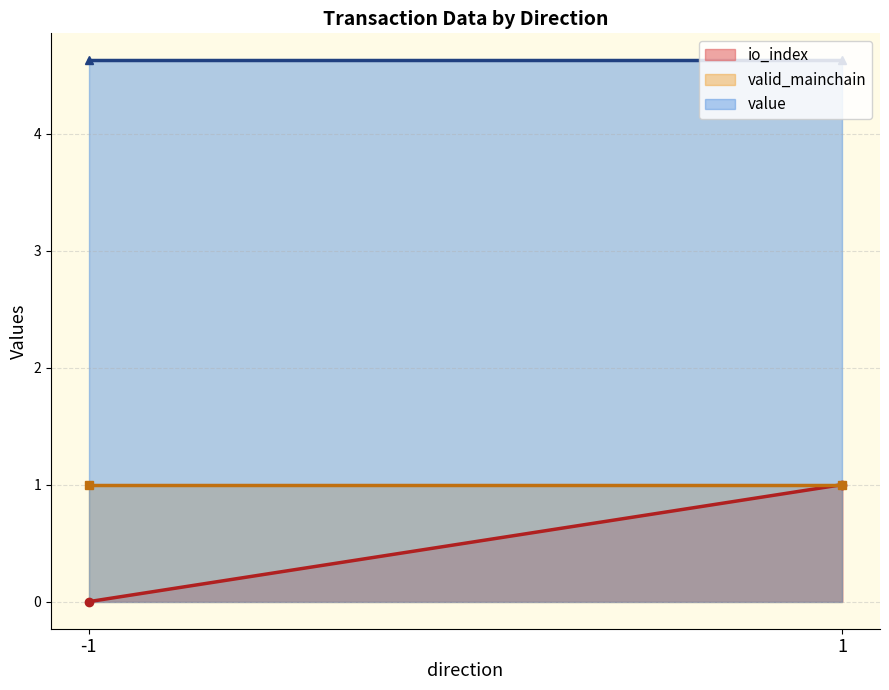

What is the difference between the maximum and minimum values in the io_index series?

1.0